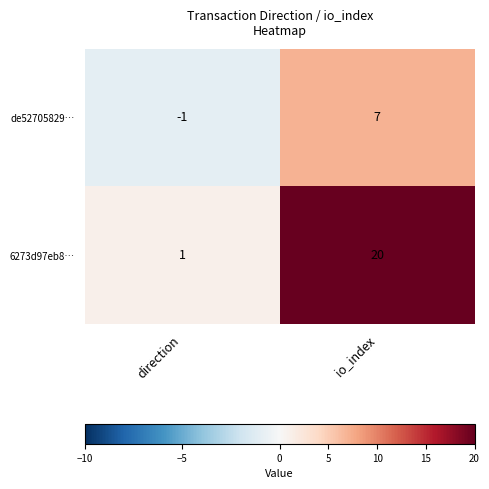

Reading left to right, list all the values displayed in this chart.

de52705829…: -1	7
6273d97eb8…: 1	20